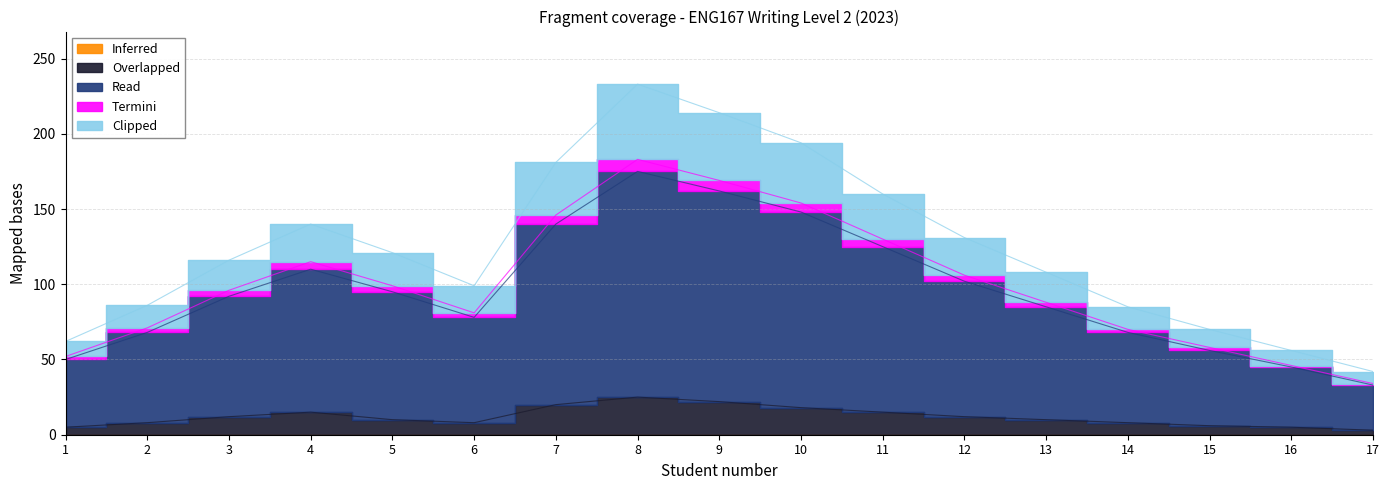

Which category has the lowest value in the Overlapped series?

17